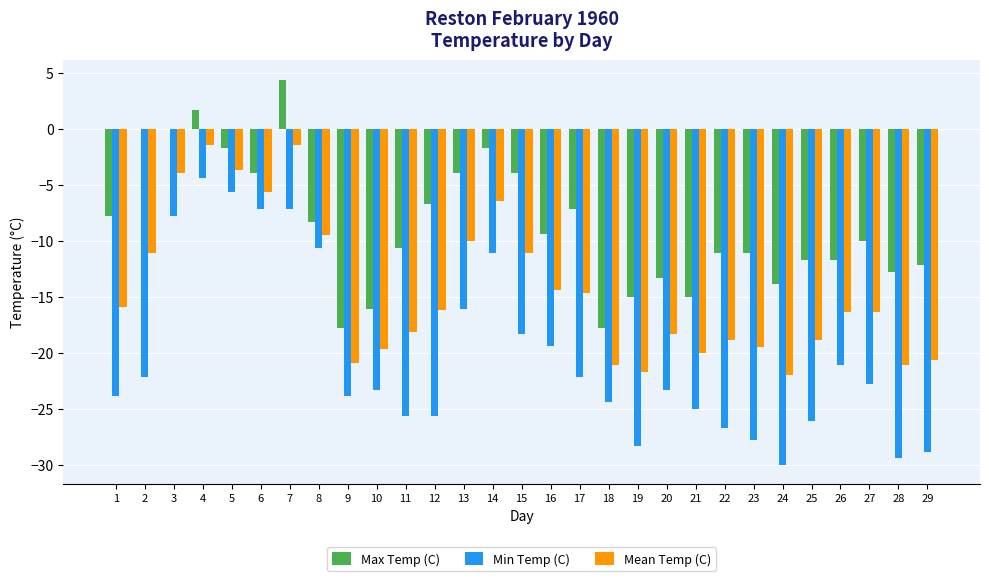

True or false: Mean Temp (C) has a value of -15.9 at 1.

True